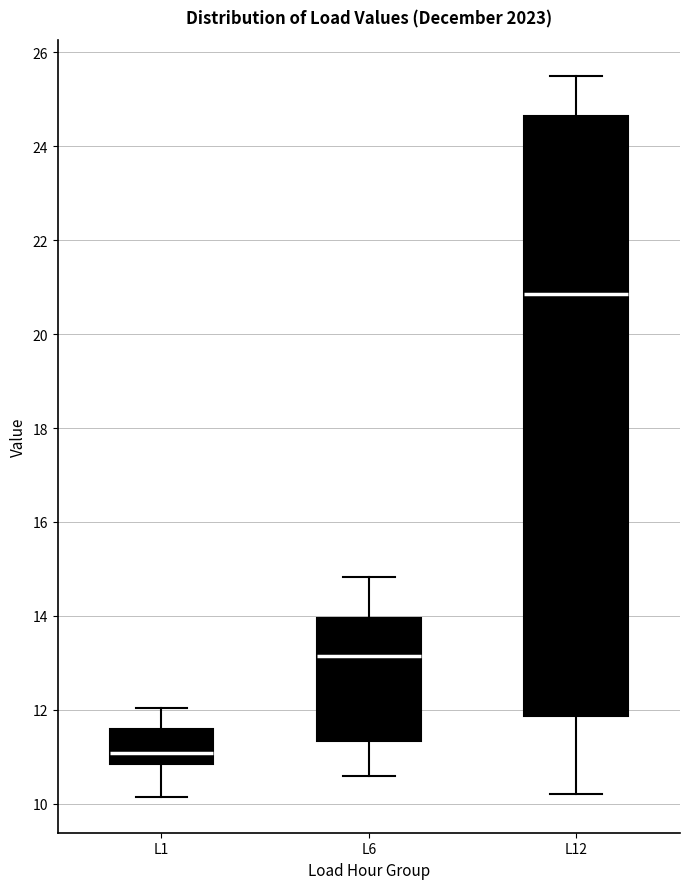

Comparing the boxes themselves (not the whiskers), which one is the tallest?

L12